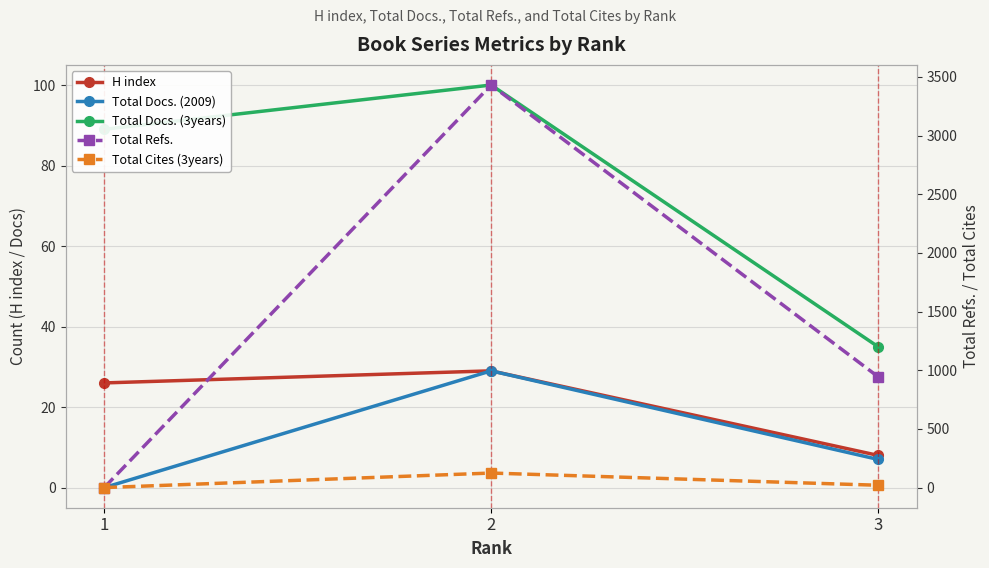

What is the average value of the Total Refs. series?

1459